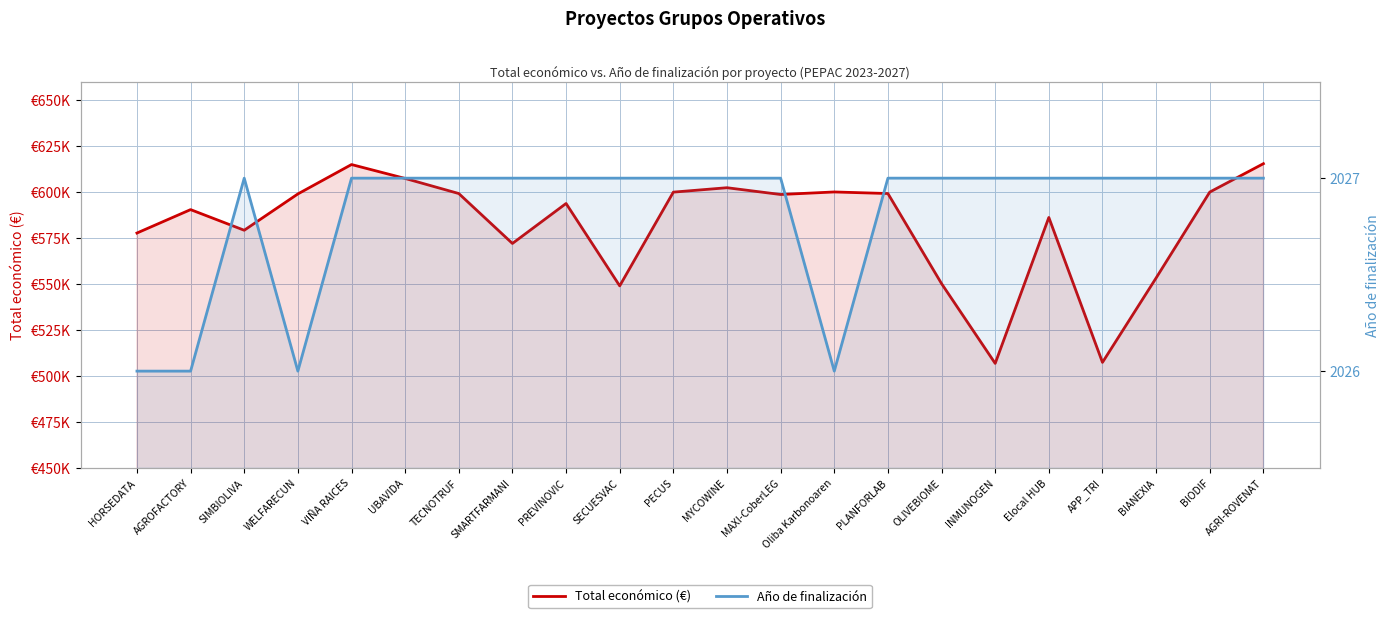

Which category has the highest value in the Total económico (€) series?

AGRI-ROVENAT